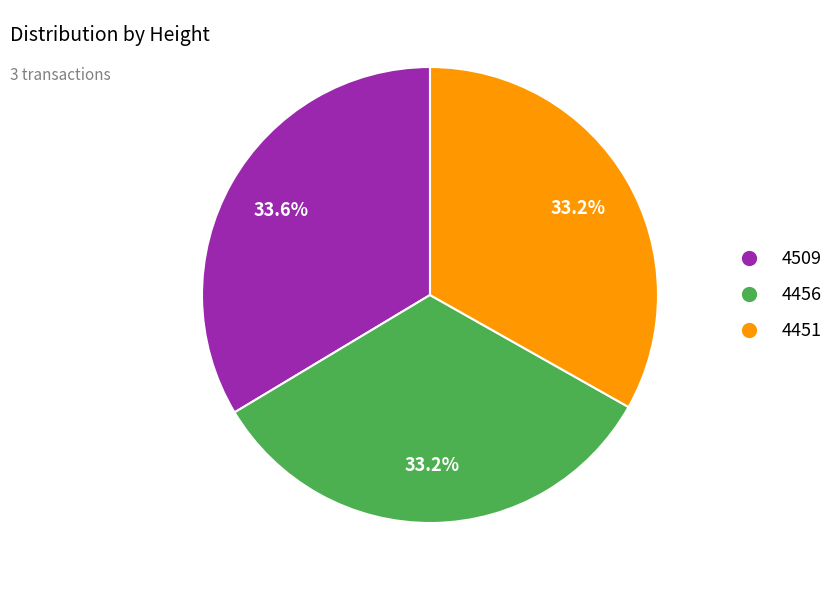

Does 4451 represent more than half of the total?

No